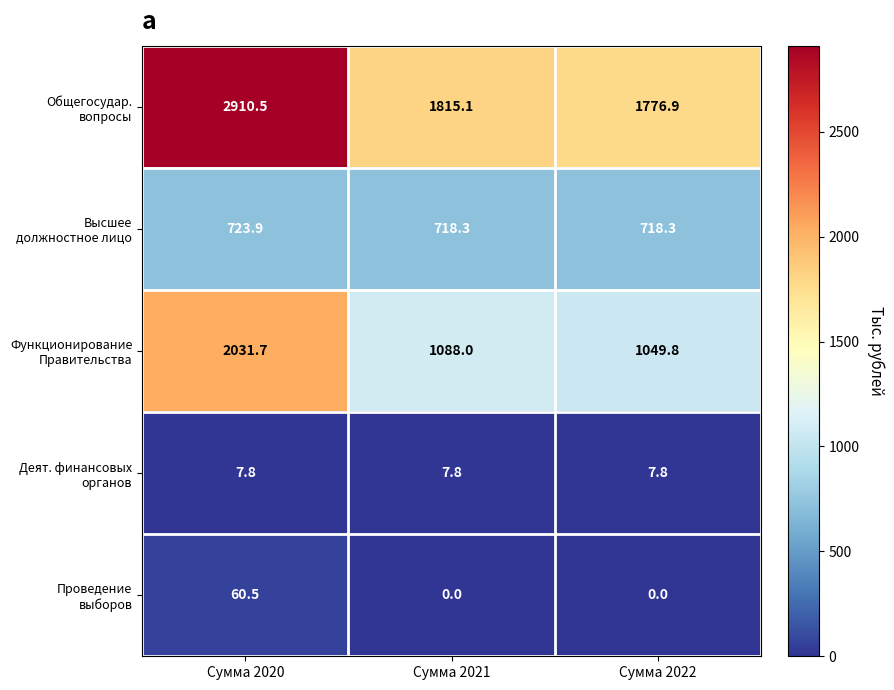

At which category does the chart reach its peak across all series?

Сумма 2020